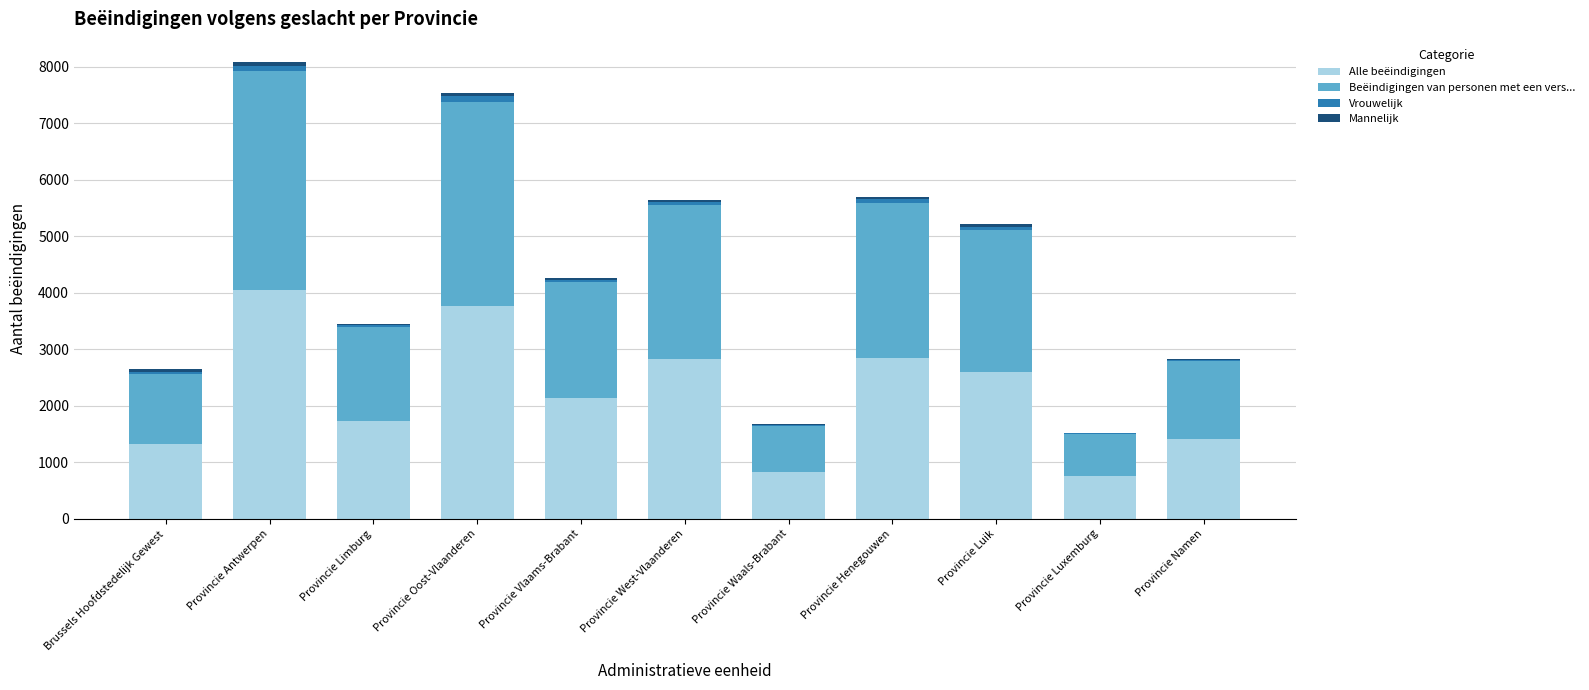

True or false: Alle beëindigingen has a value of 3185 at Provincie Vlaams-Brabant.

False